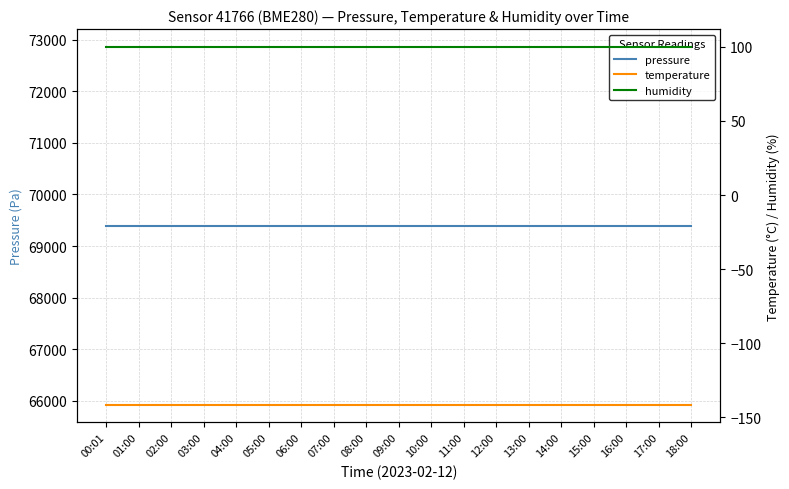

What is the maximum value shown in the chart?

69393.1